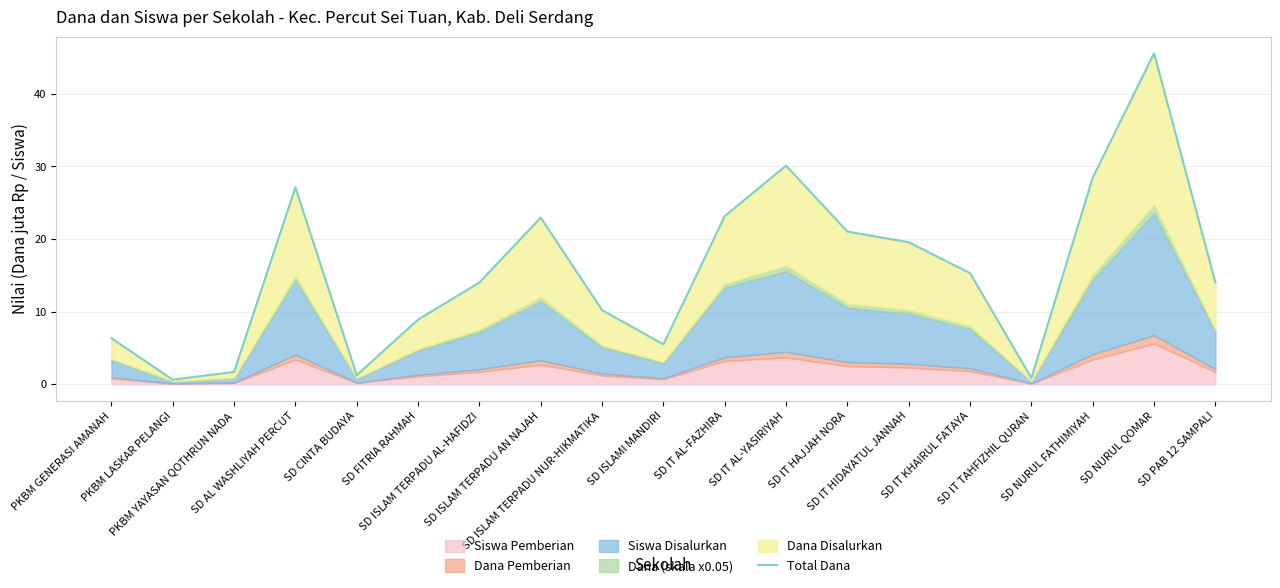

What is the difference between the values at SD ISLAM TERPADU AN NAJAH and PKBM LASKAR PELANGI?

22.3